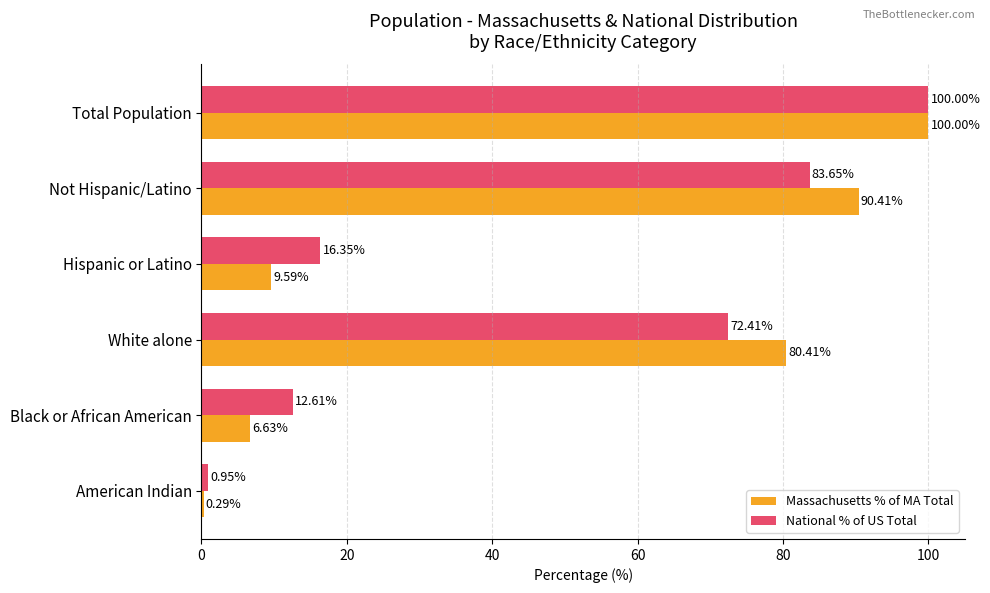

Is the value of Massachusetts % of MA Total at White alone greater than the value of National % of US Total at American Indian?

Yes